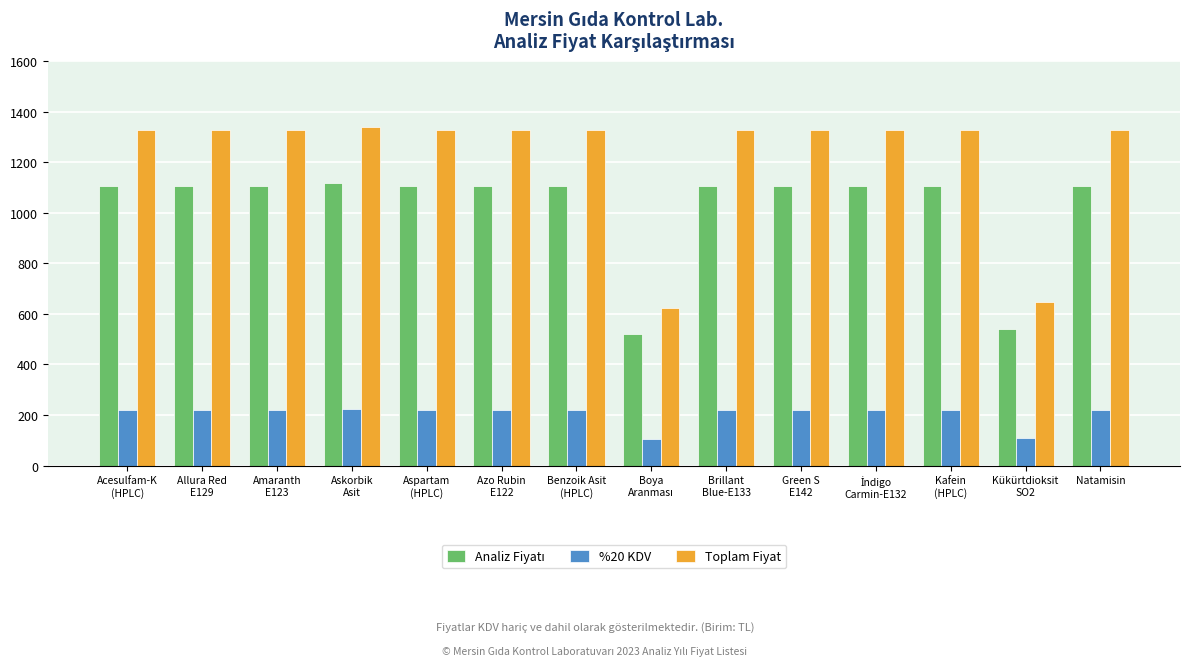

Is it true that %20 KDV equals 223.2 at Askorbik
Asit?

True